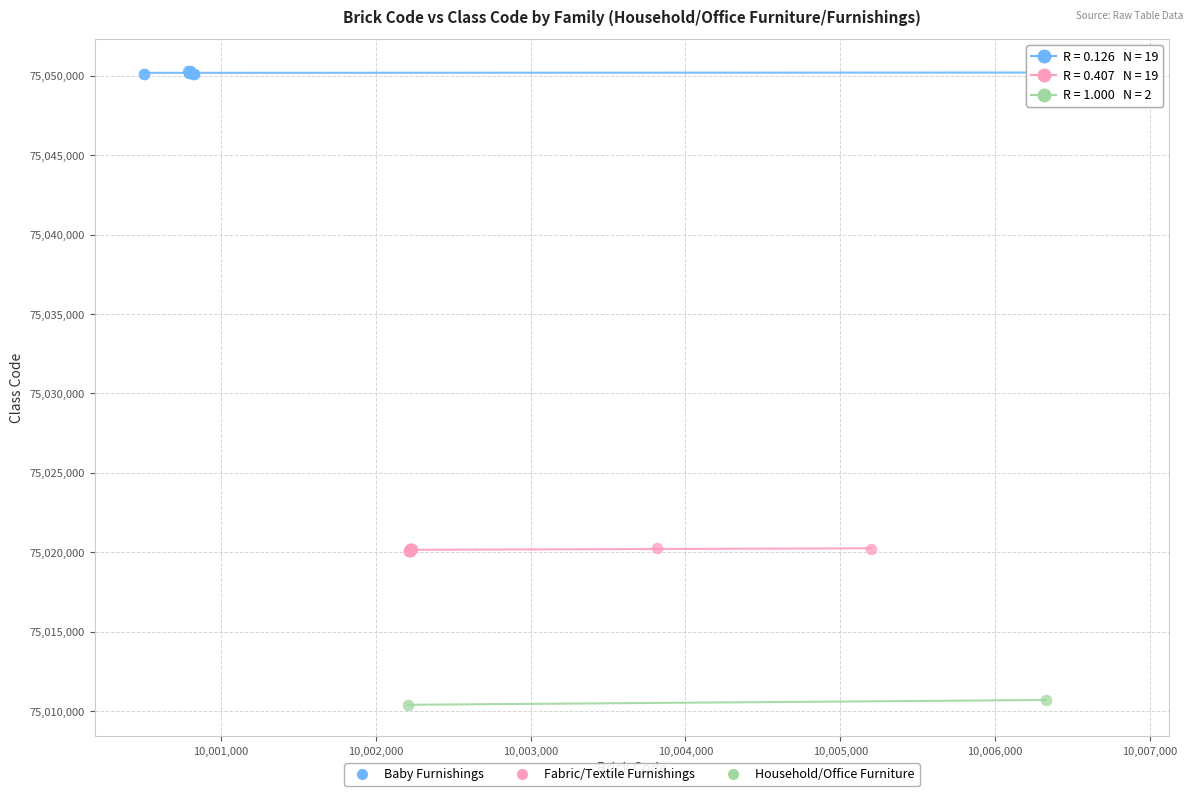

What are all the series names shown in the legend?

Baby Furnishings, Fabric/Textile Furnishings, Household/Office Furniture